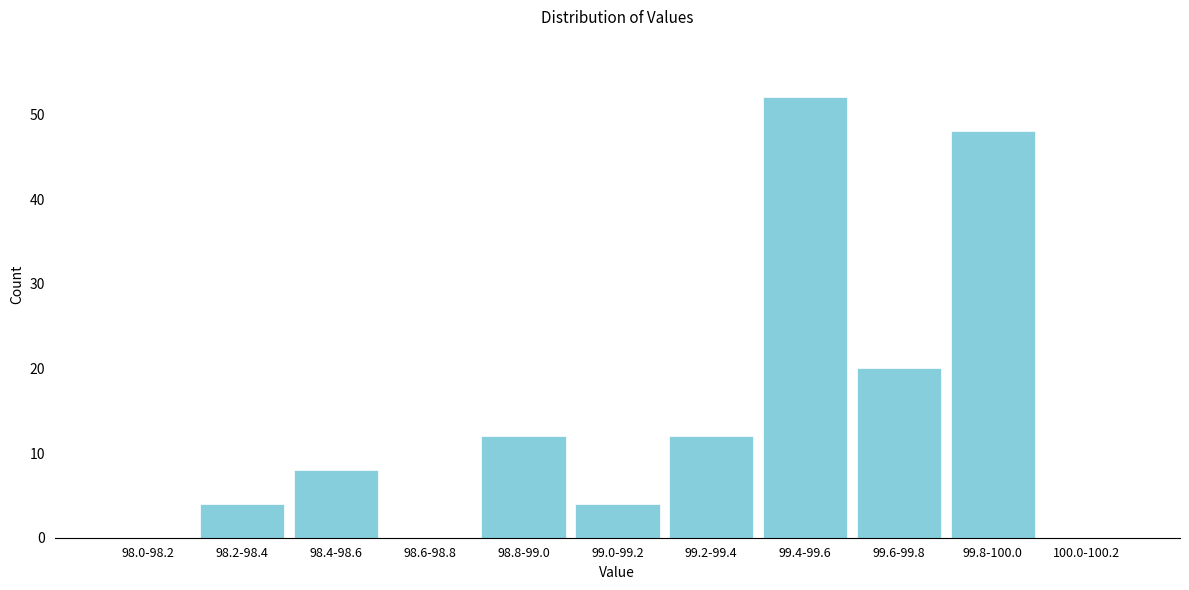

Reading left to right, extract all data points from this chart.

98.0-98.2=0	98.2-98.4=4	98.4-98.6=8	98.6-98.8=0	98.8-99.0=12	99.0-99.2=4	99.2-99.4=12	99.4-99.6=52	99.6-99.8=20	99.8-100.0=48	100.0-100.2=0